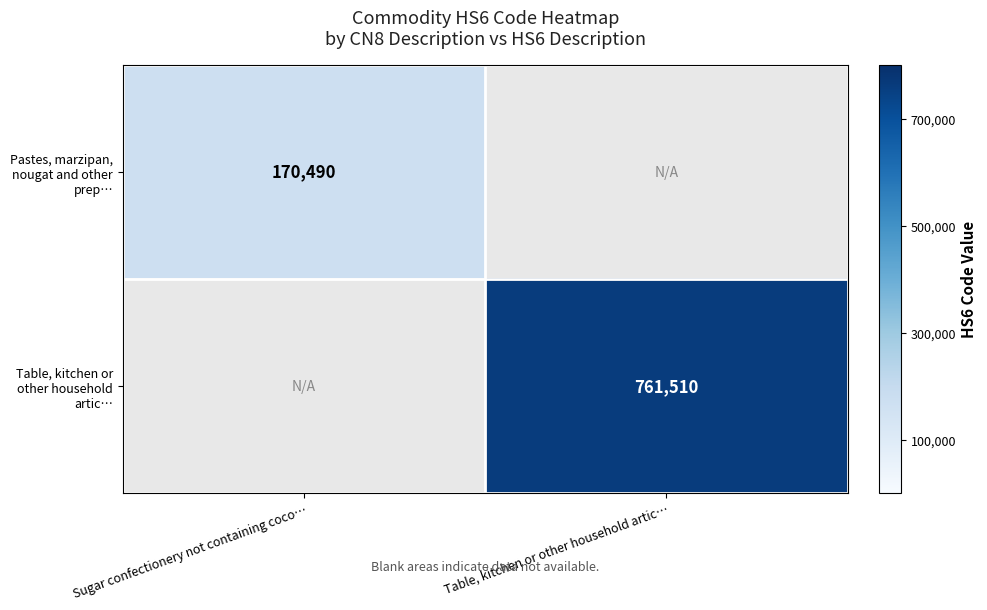

True or false: Pastes, marzipan, nougat and other prep… has a value of 170490 at Sugar confectionery not containing coco….

True